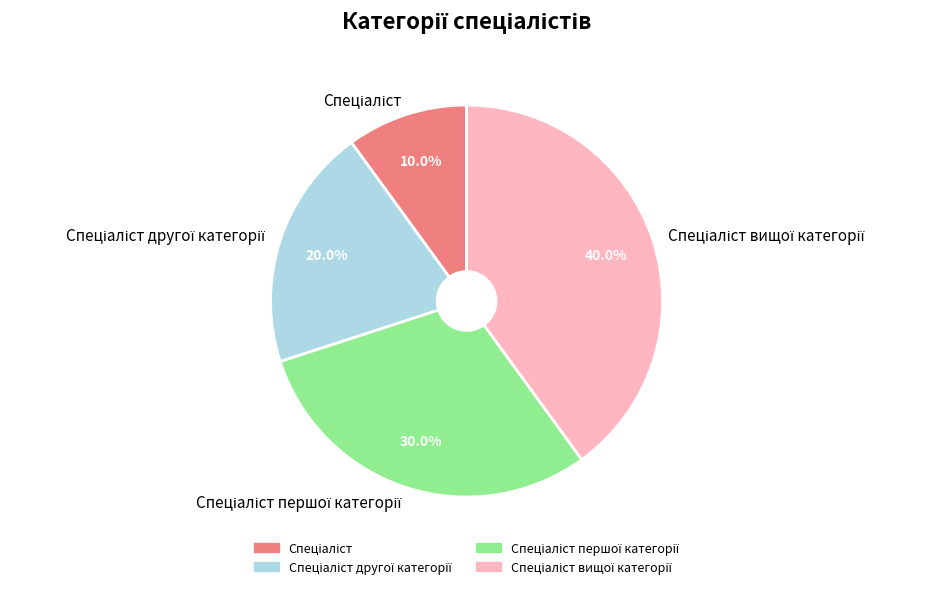

Is there a majority slice in this chart?

No